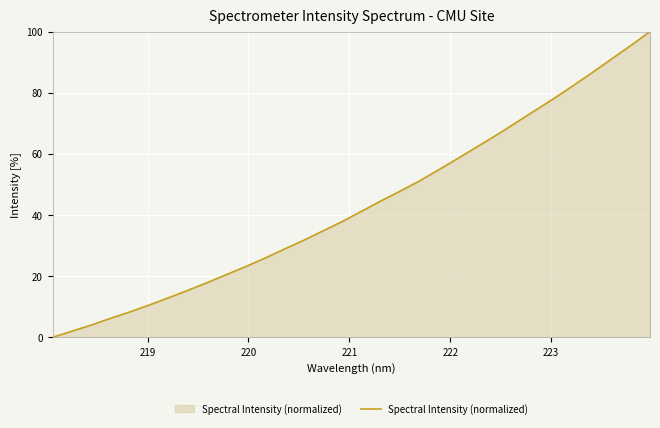

How many values are below 41?

16